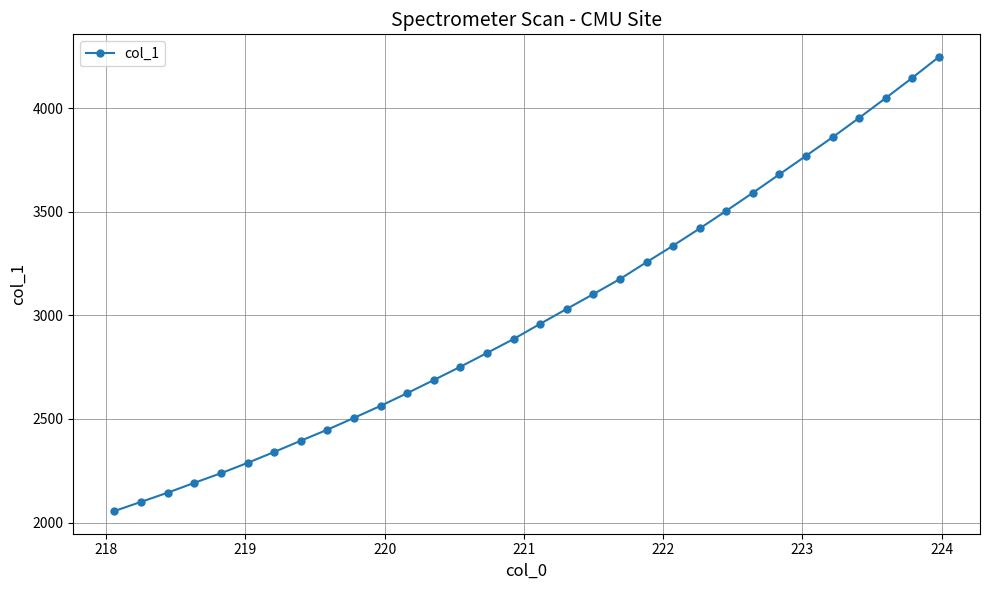

What is the value of the 22nd point from the left?

3336.4